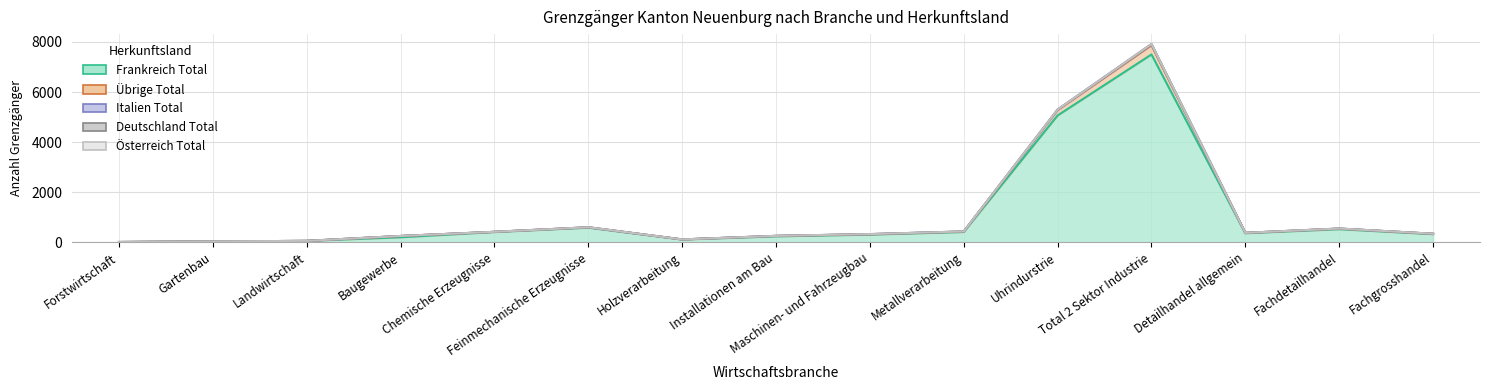

The value of Italien Total at Fachgrosshandel is 555. True or false?

False